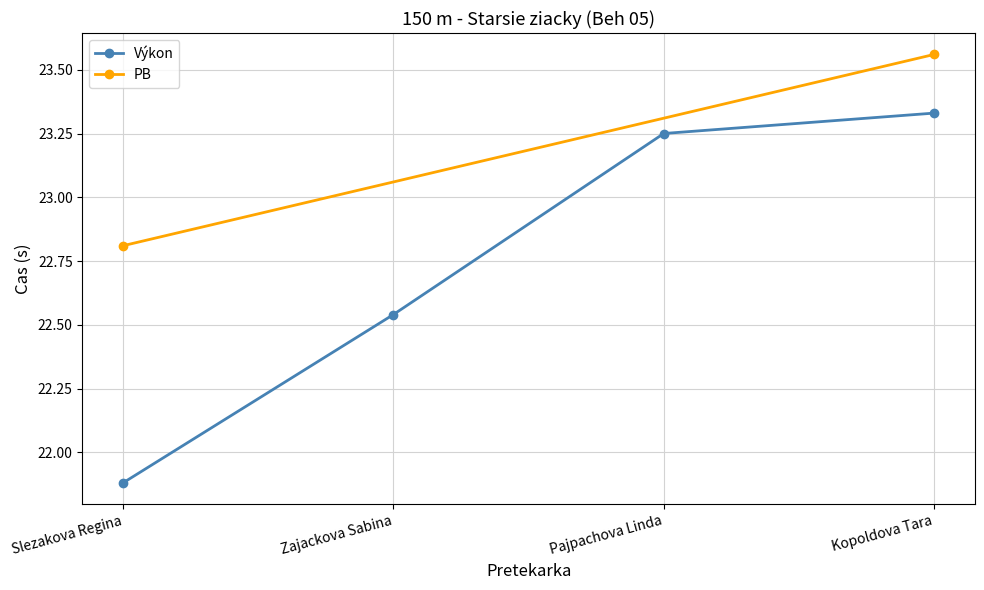

Rank the categories by Výkon value from lowest to highest.

Slezakova Regina, Zajackova Sabina, Pajpachova Linda, Kopoldova Tara